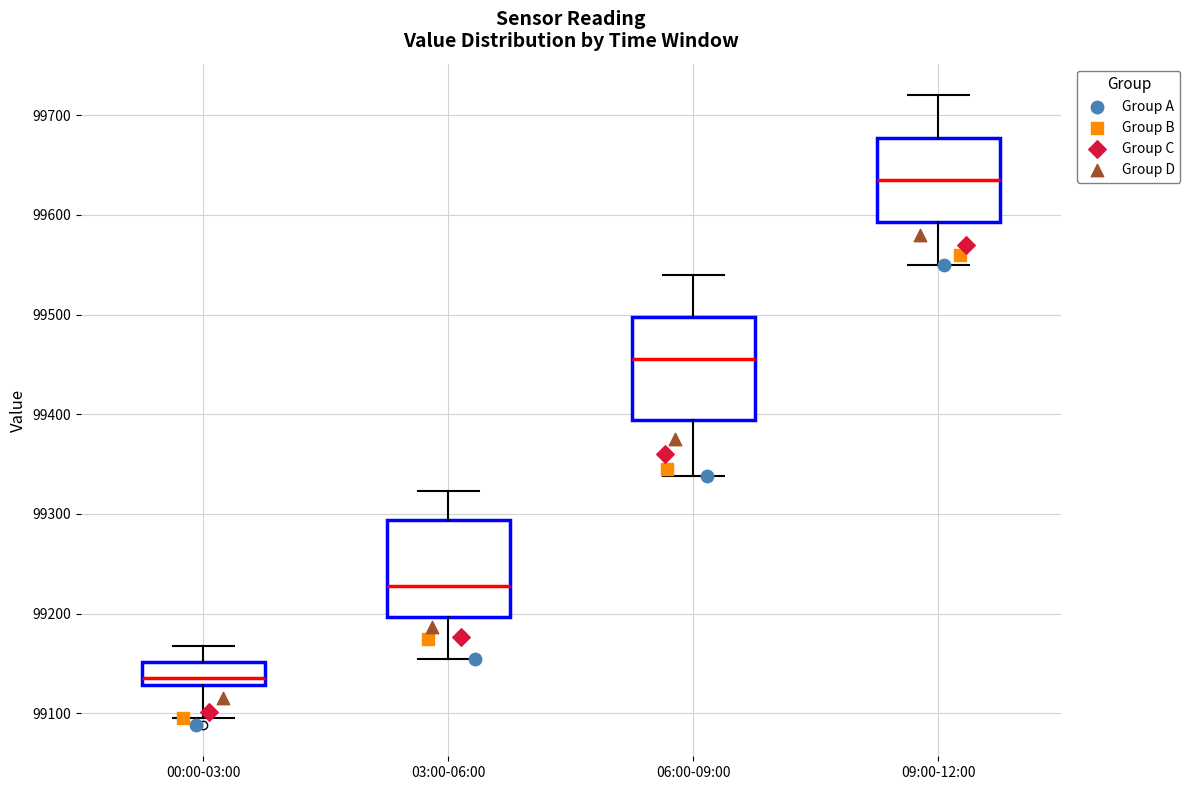

Reading left to right, read every box against the y-axis: the position of its median line, the range the box covers, and the ends of its whiskers. The values are not printed on the chart, so give them approximately, as read against the axis.

00:00-03:00: median 99140, box 99130 to 99150, whiskers 99100 to 99170
03:00-06:00: median 99230, box 99200 to 99290, whiskers 99160 to 99320
06:00-09:00: median 99460, box 99390 to 99500, whiskers 99340 to 99540
09:00-12:00: median 99640, box 99590 to 99680, whiskers 99550 to 99720